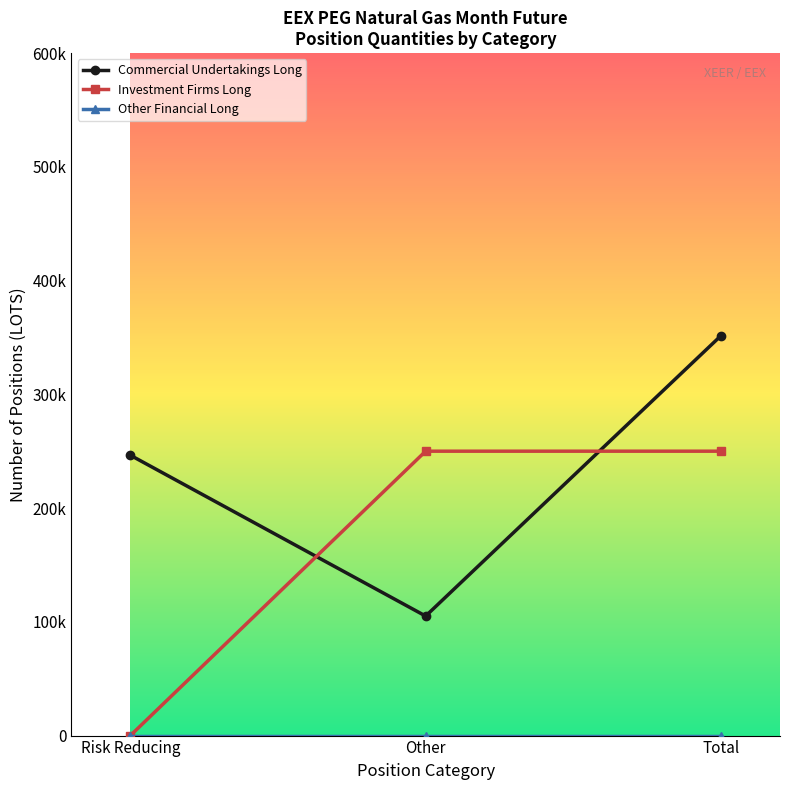

Does the chart have visible grid lines?

No